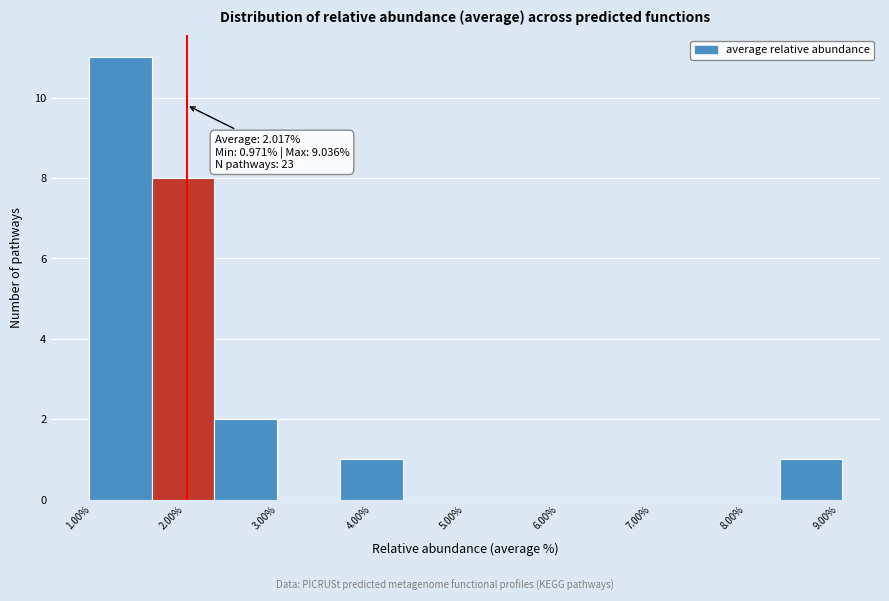

Which range on the x-axis has the tallest bar?

1.0 to 1.6